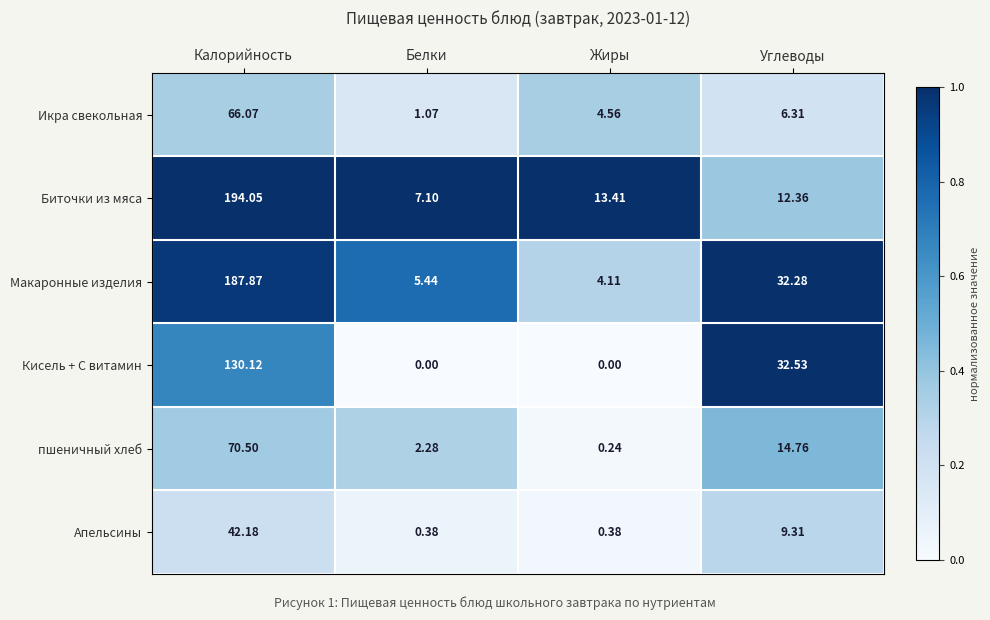

Count the number of data series in this chart.

6